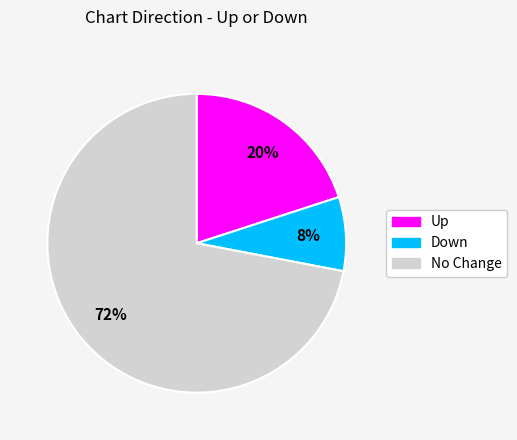

Is there any slice that represents more than half of the pie?

Yes